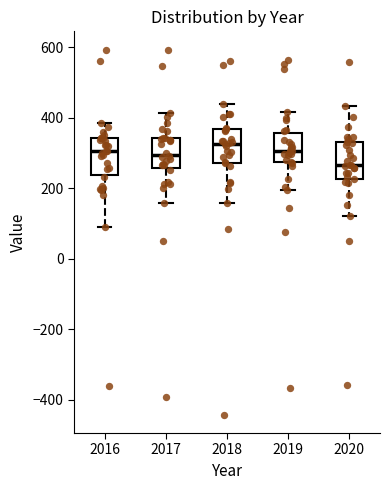

Which box has the lowest median line?

2020